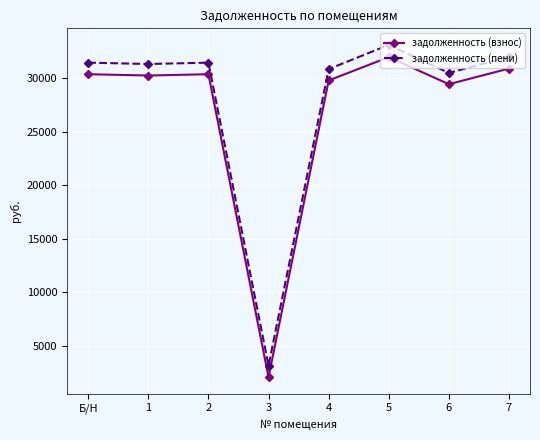

True or false: задолженность (пени) and задолженность (взнос) intersect in this chart.

False